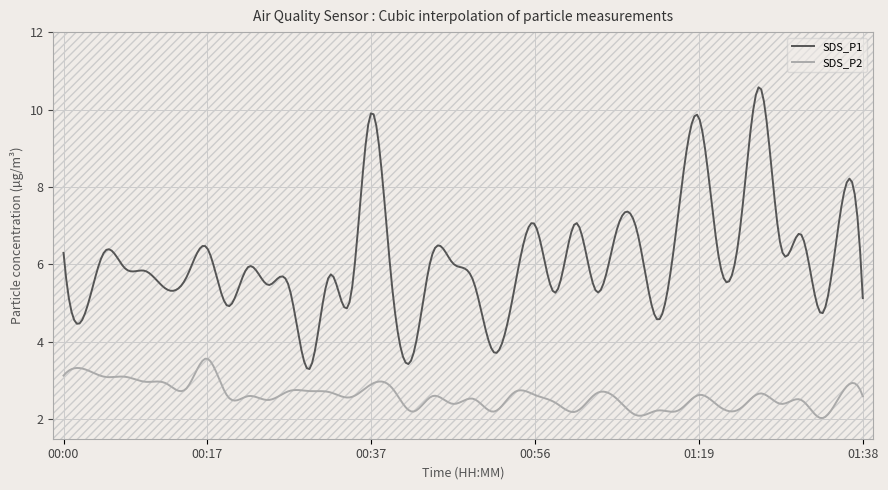

The value of SDS_P2 at 01:01 is 3.0. True or false?

False